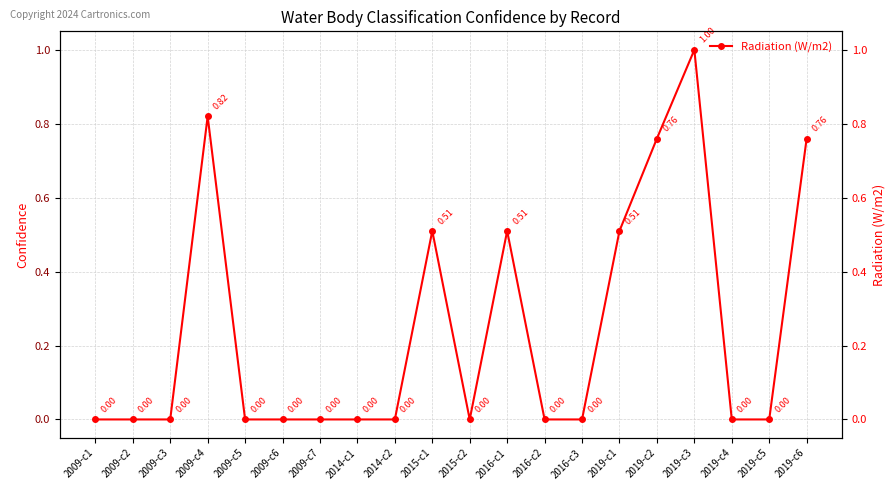

Does the chart have visible grid lines?

Yes